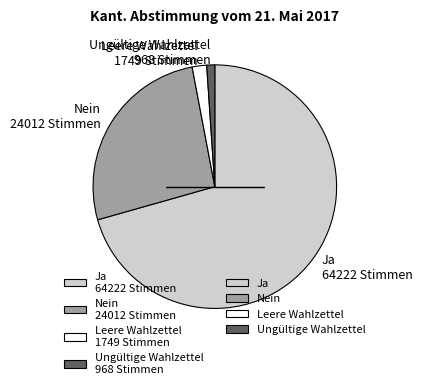

Combined, do Ungültige Wahlzettel 968 Stimmen and Ja 64222 Stimmen account for over 50%?

Yes